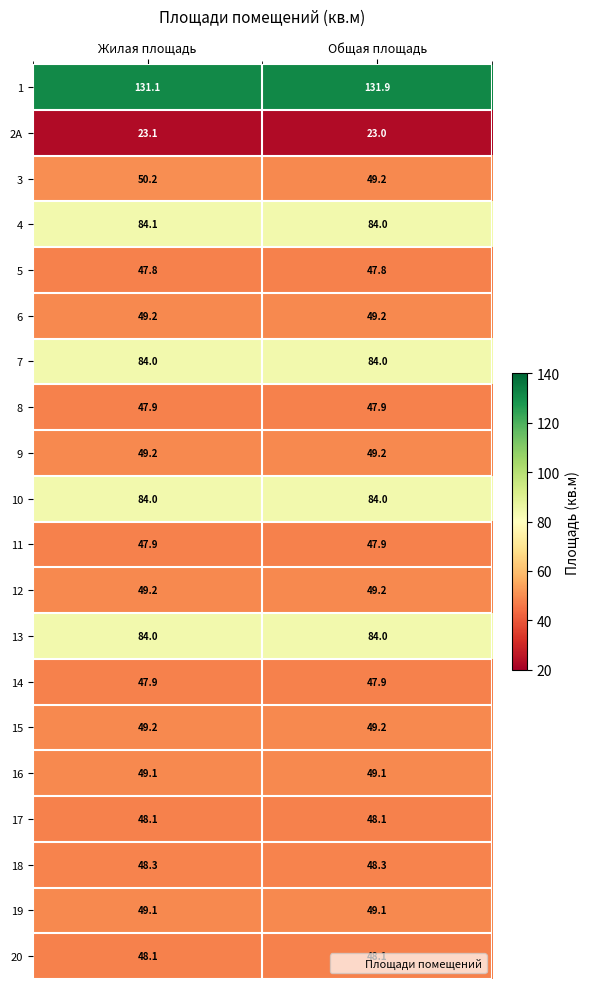

What is the approximate value of 3 at Жилая площадь?

50.2